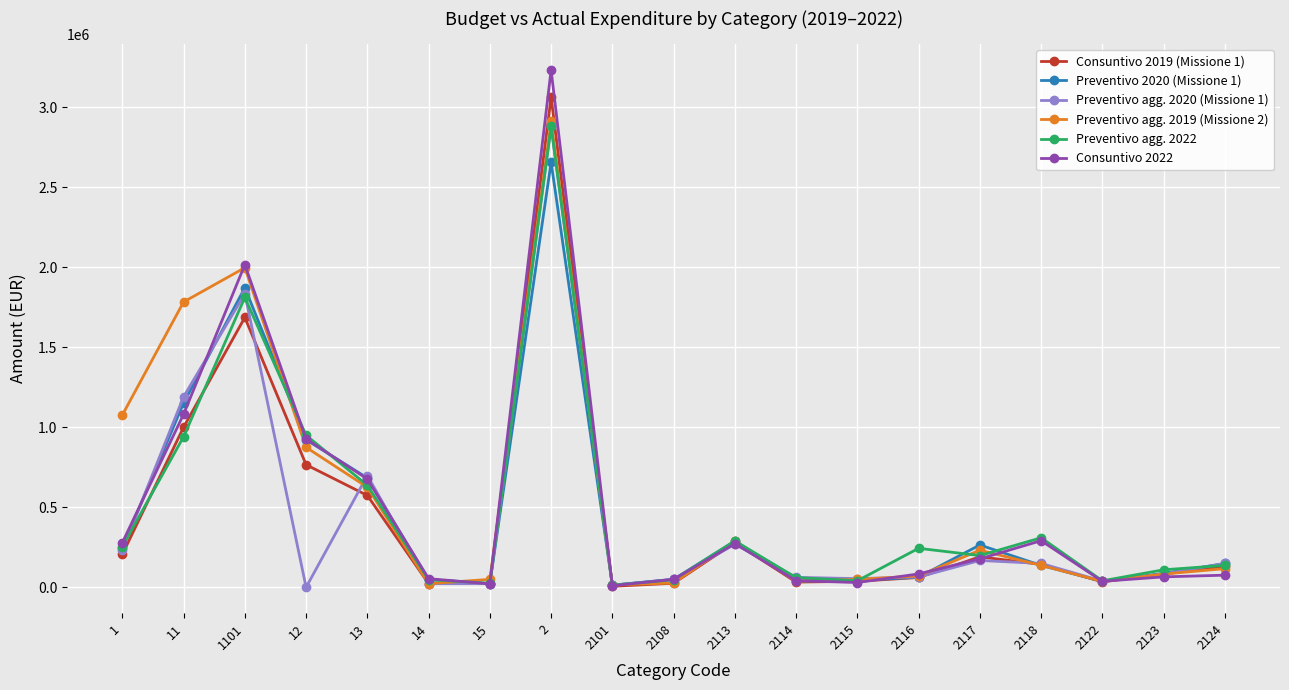

True or false: Consuntivo 2022 and Consuntivo 2019 (Missione 1) cross at least once.

True